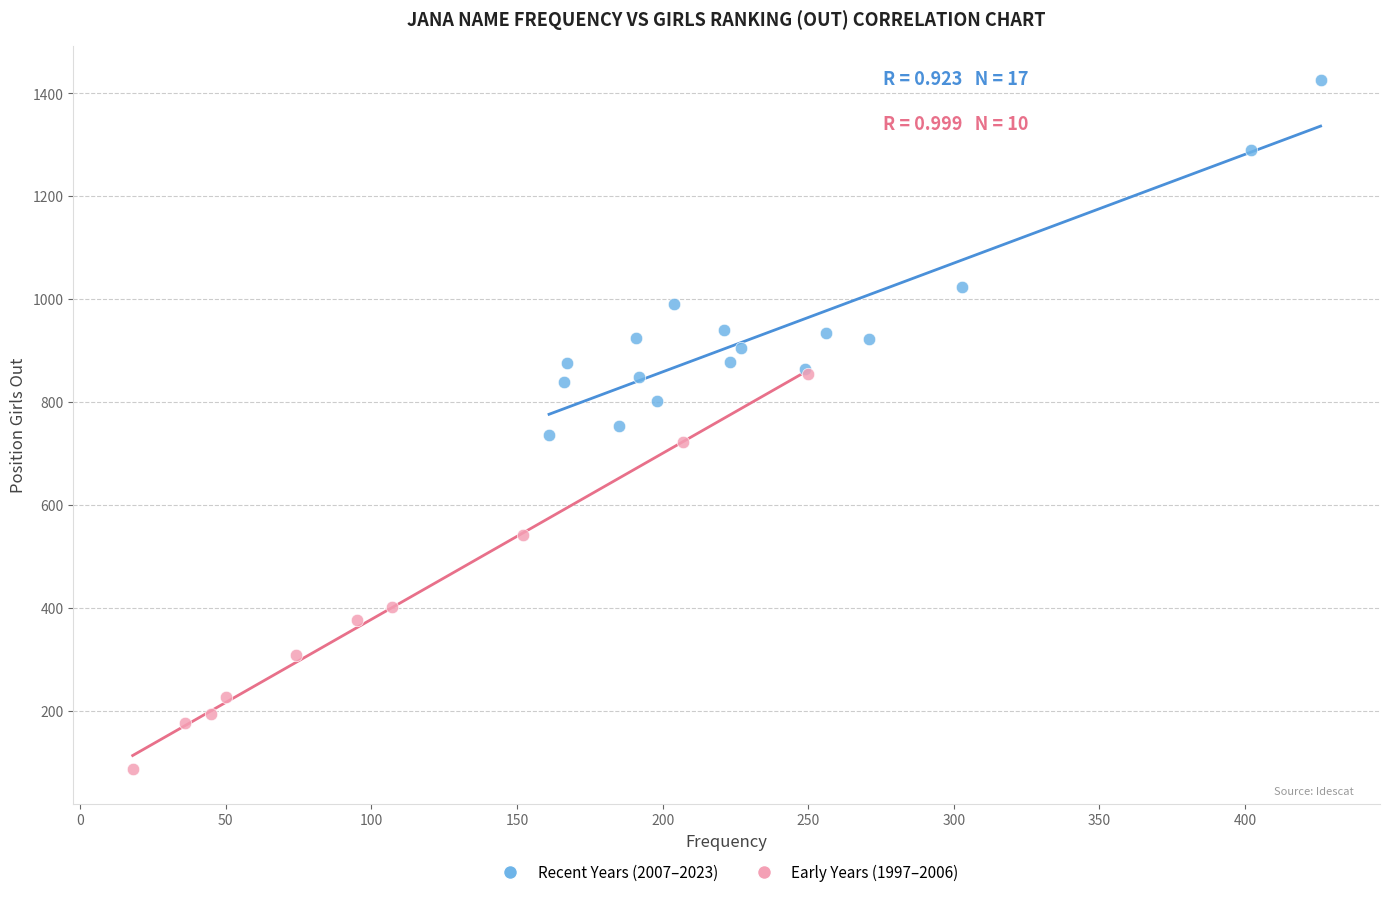

Which series contains the lowest Y value?

Early Years (1997–2006)